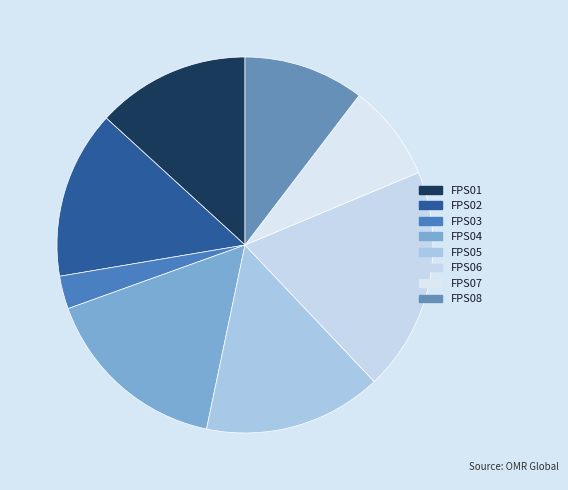

Is it true that FPS01 is 13% of the pie?

True